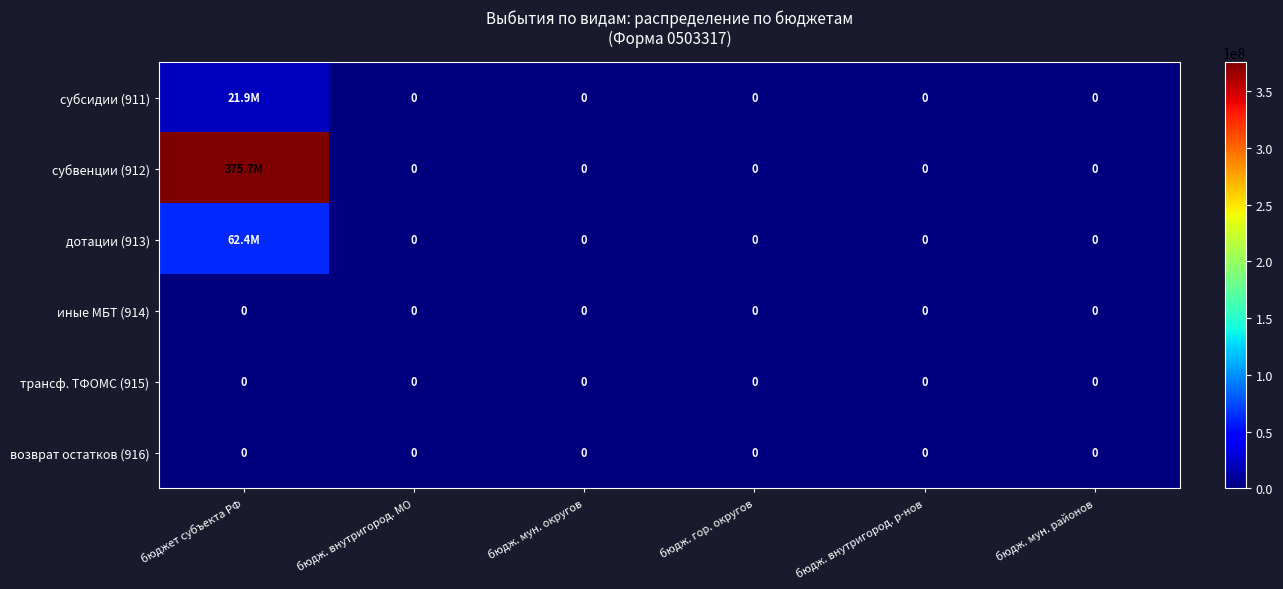

Which series has the largest range (max minus min)?

субвенции (912)